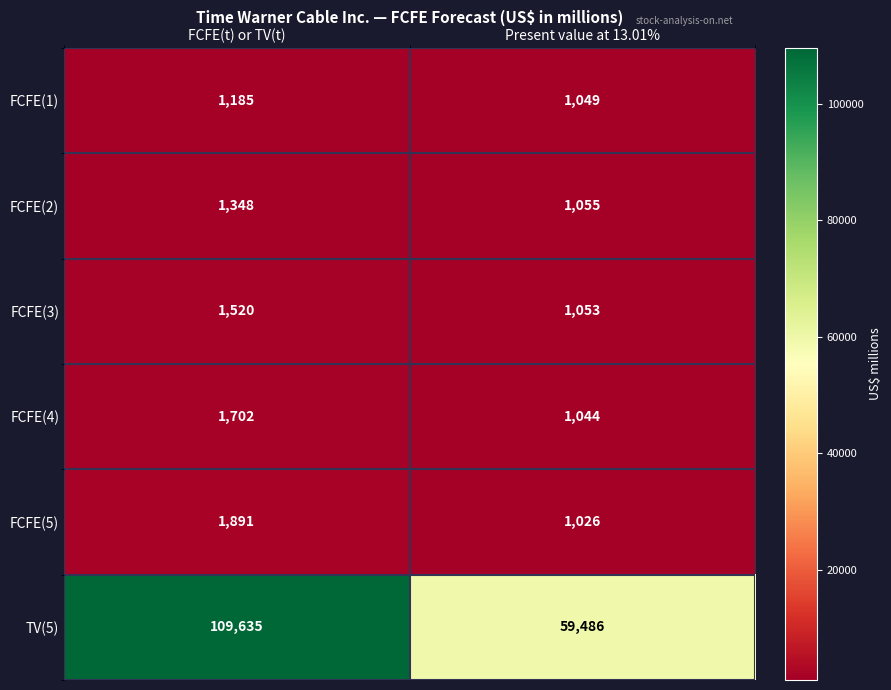

Count the number of data series in this chart.

6